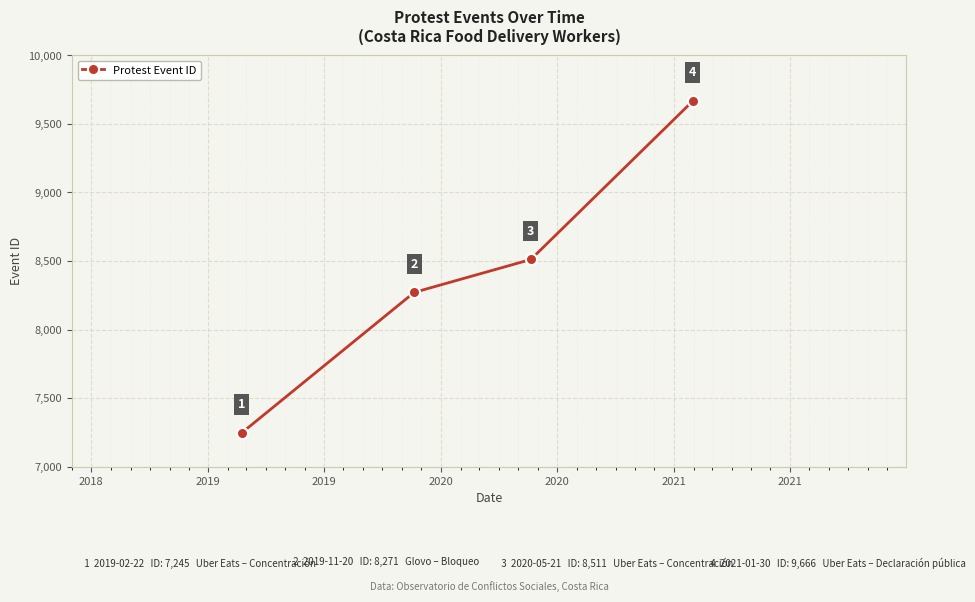

What is the maximum value shown in the chart?

9666